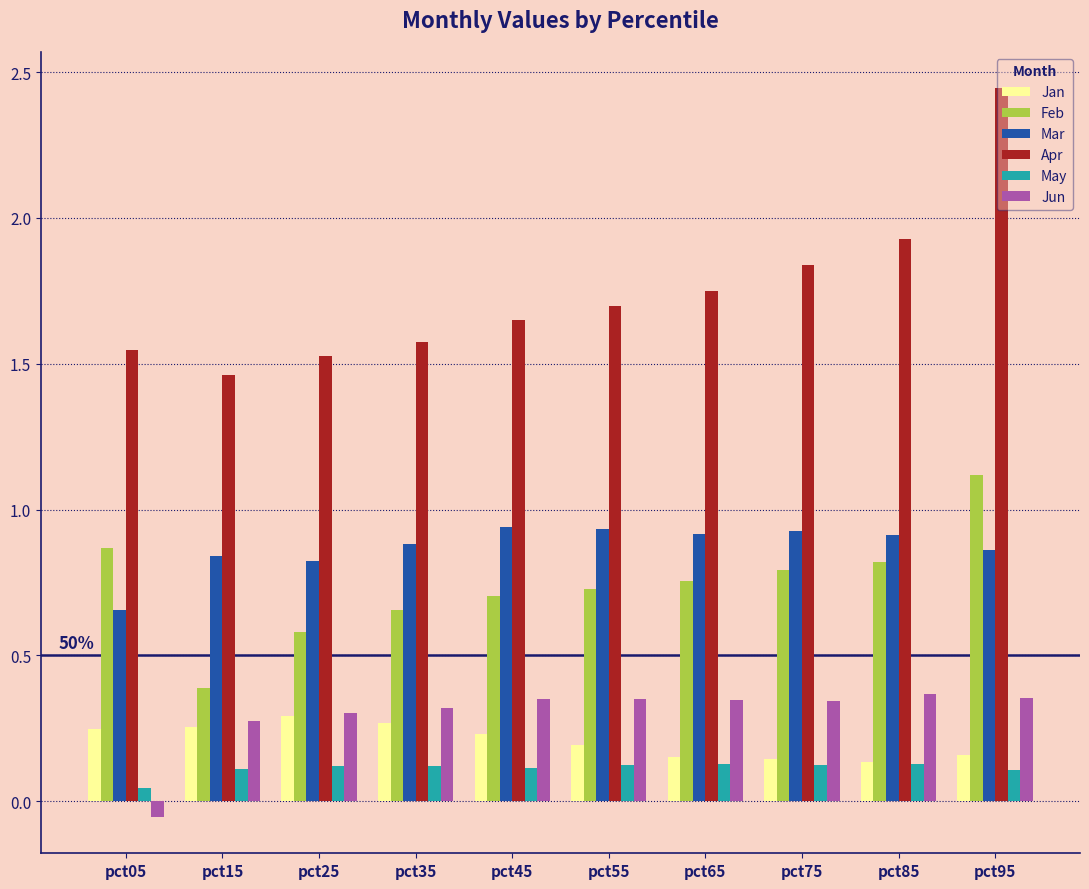

Which series has the largest range (max minus min)?

Apr